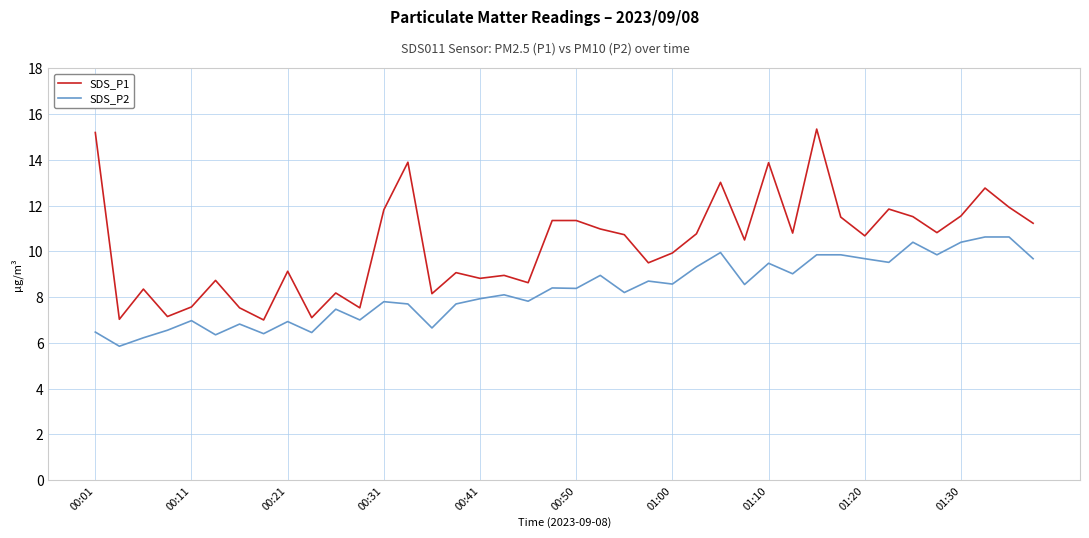

What is the difference between the maximum and minimum values in the SDS_P2 series?

4.8